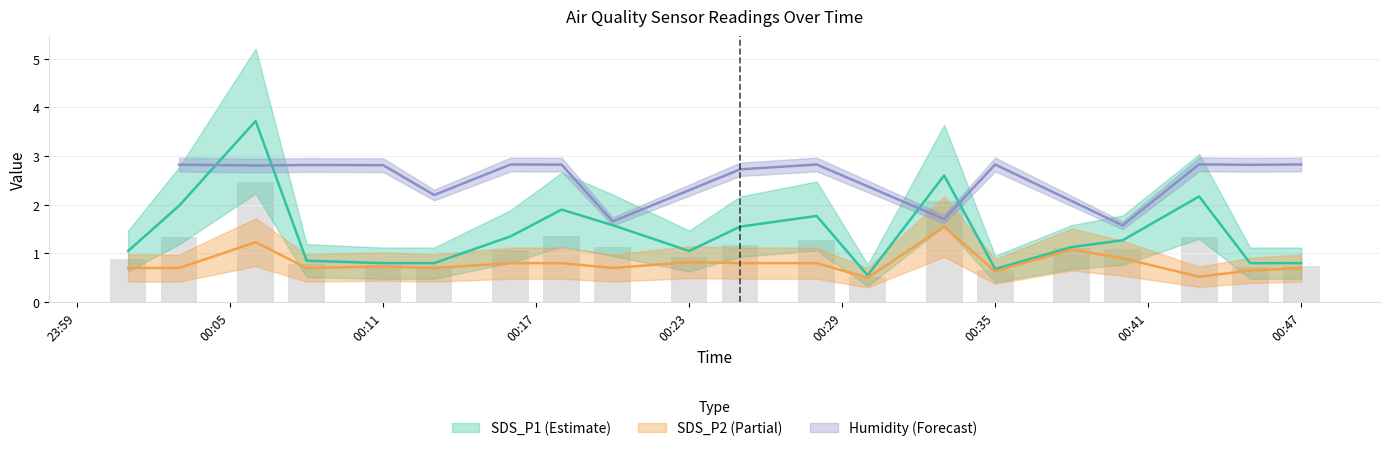

Which series changed the most between SDS_P2 and 19?

SDS_P1